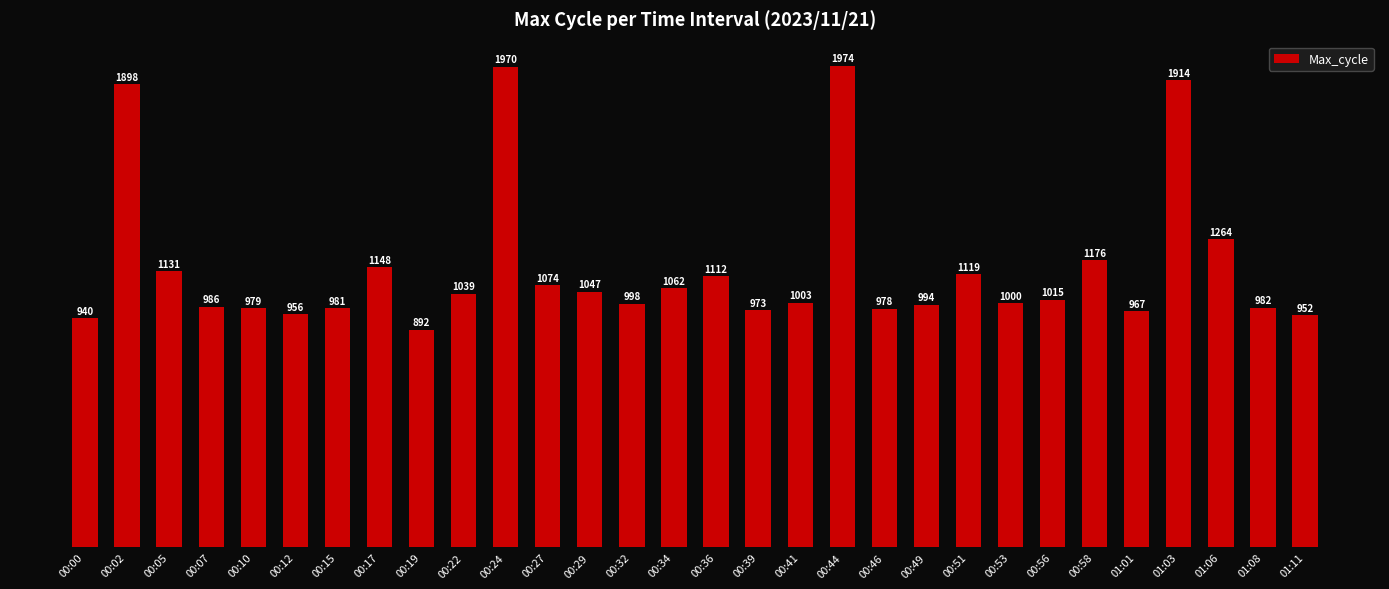

What position from the right is 00:10?

26